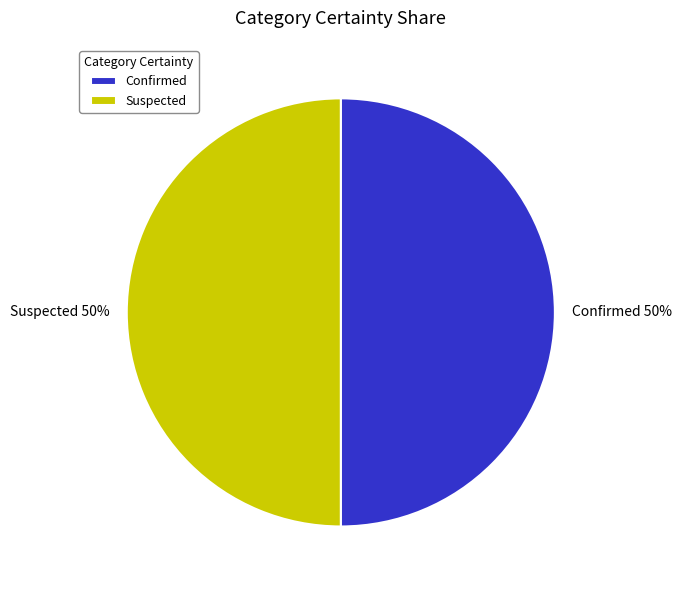

True or false: Confirmed accounts for 56% of the total.

False